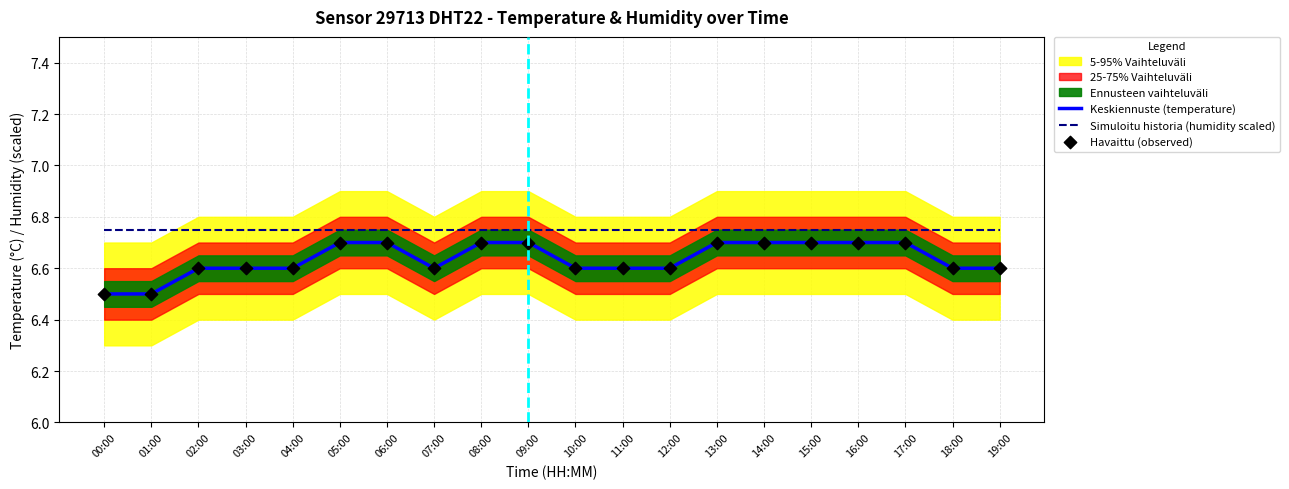

At which category is the sum across all series the highest?

05:00